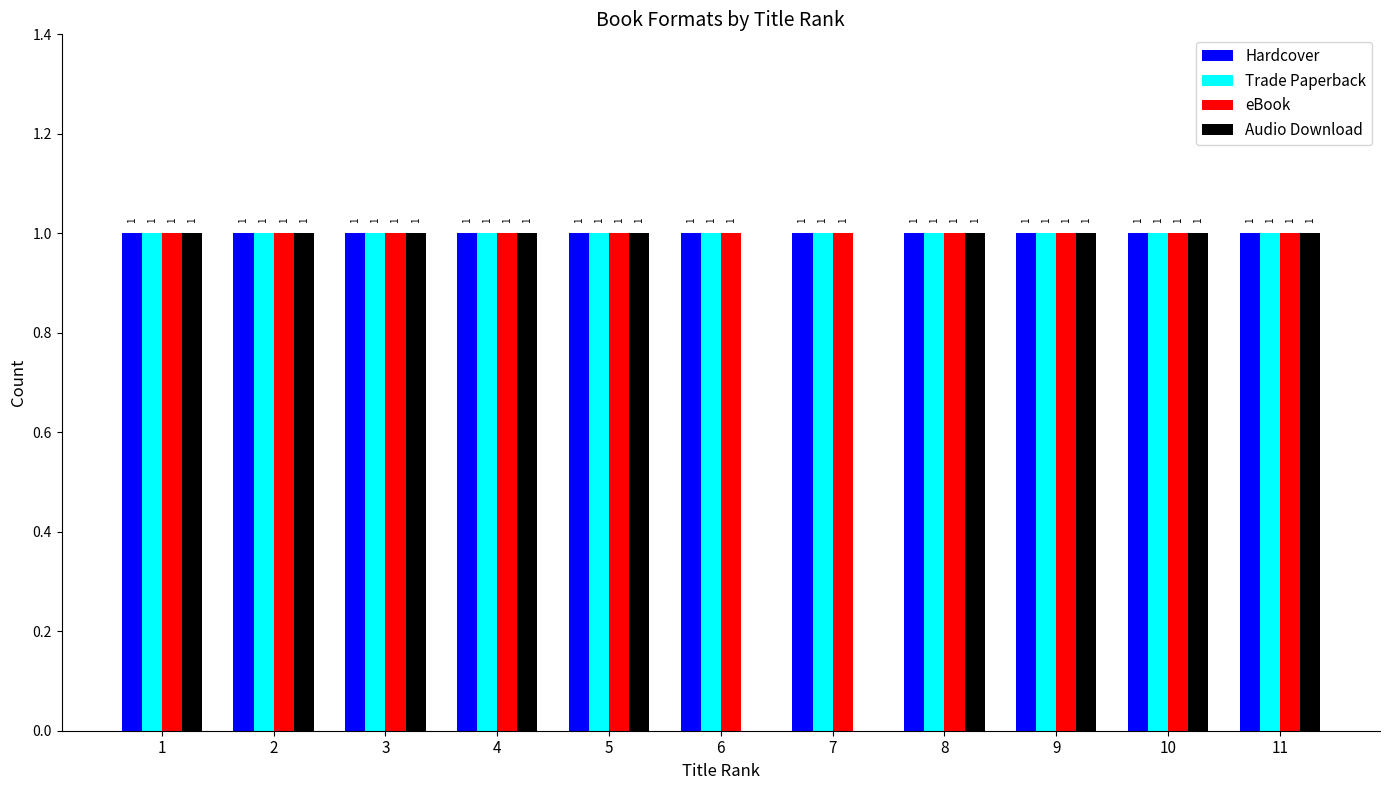

The eBook series shows 1 at 3. True or false?

True